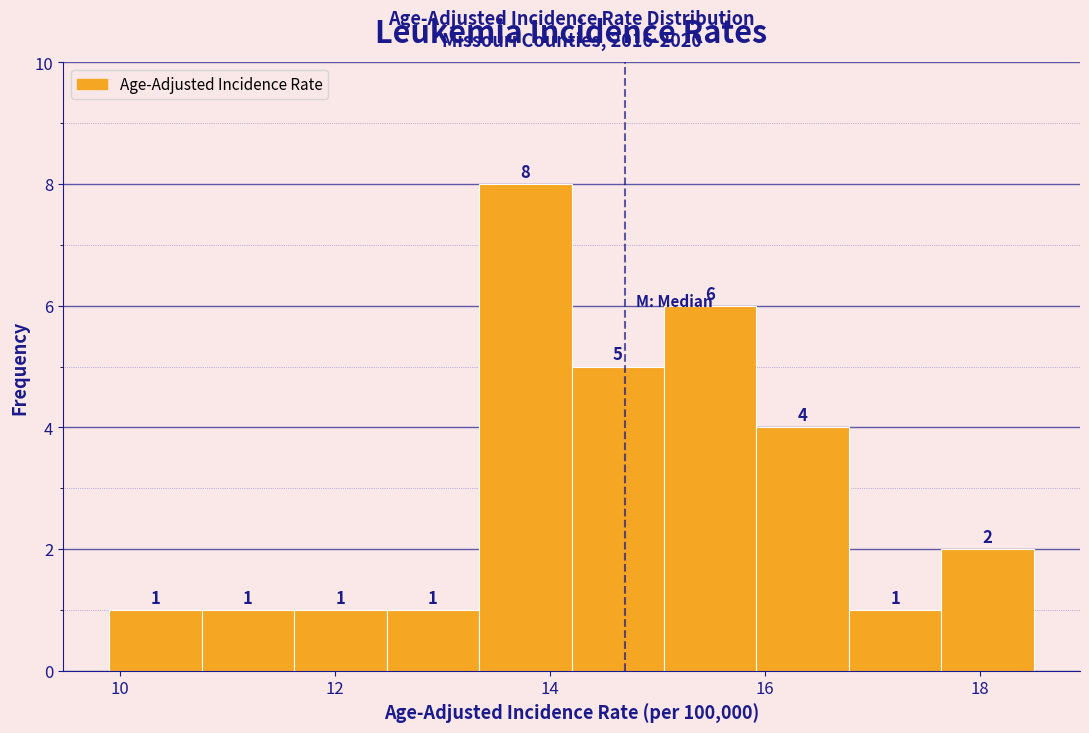

Reading left to right, transcribe this chart: for each bar, give the range it covers on the x-axis and its height. The bar edges are not printed on the chart, so give them approximately, as read against the axis.

9.90 to 10.76: 1
10.76 to 11.62: 1
11.62 to 12.48: 1
12.48 to 13.34: 1
13.34 to 14.20: 8
14.20 to 15.06: 5
15.06 to 15.92: 6
15.92 to 16.78: 4
16.78 to 17.64: 1
17.64 to 18.50: 2